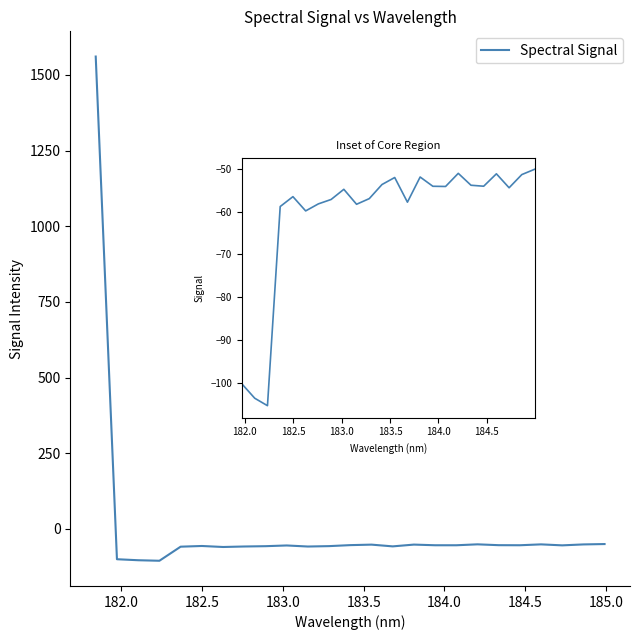

What is the value of the 14th point from the left?

-57.8